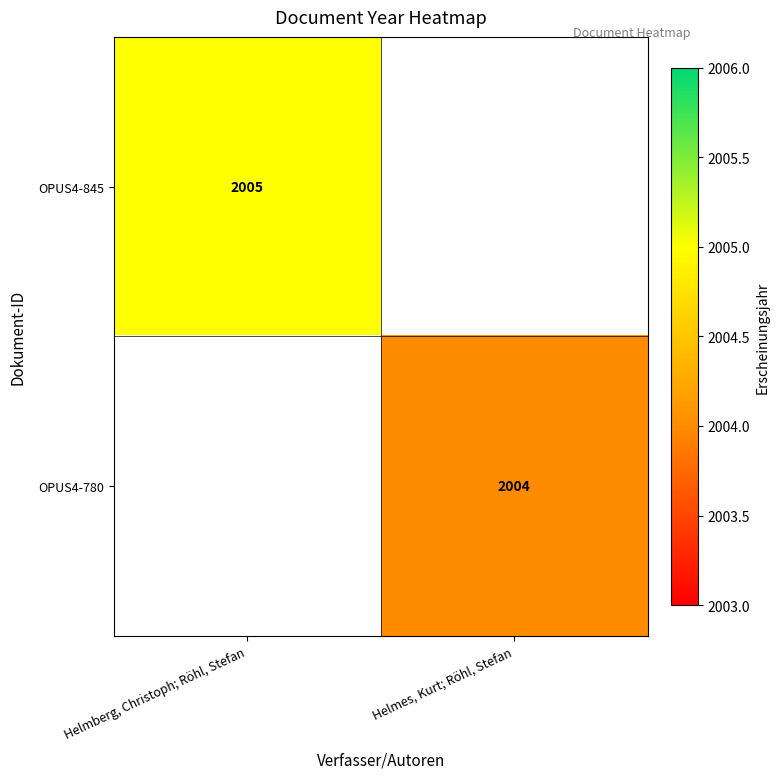

What is the minimum value shown in the chart?

2004.0